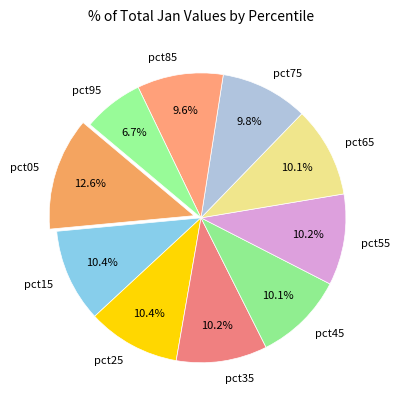

True or false: pct95 accounts for 18% of the total.

False